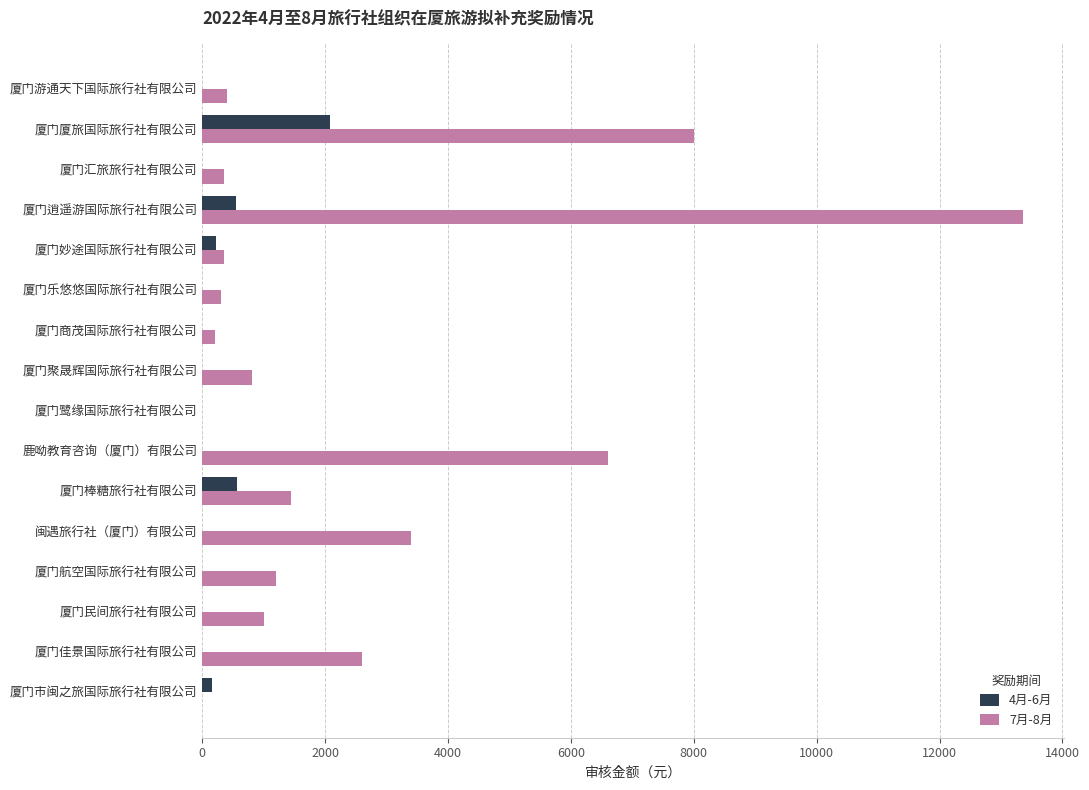

Count the number of data series in this chart.

2